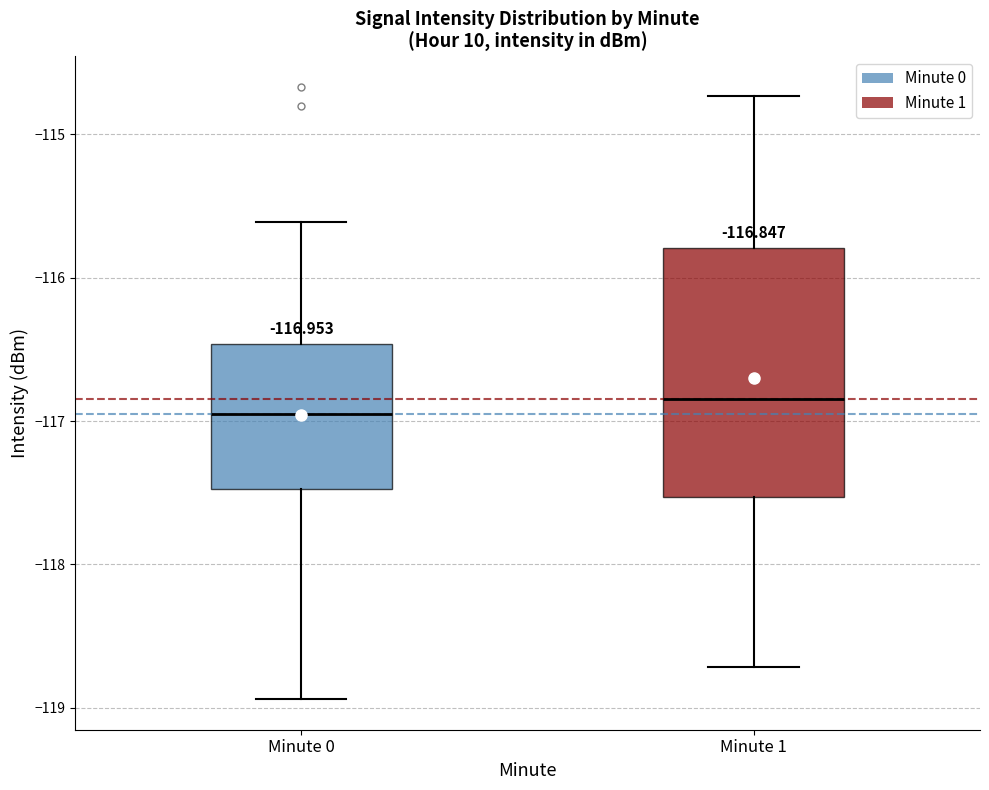

Which box's median line is the highest?

Minute 1